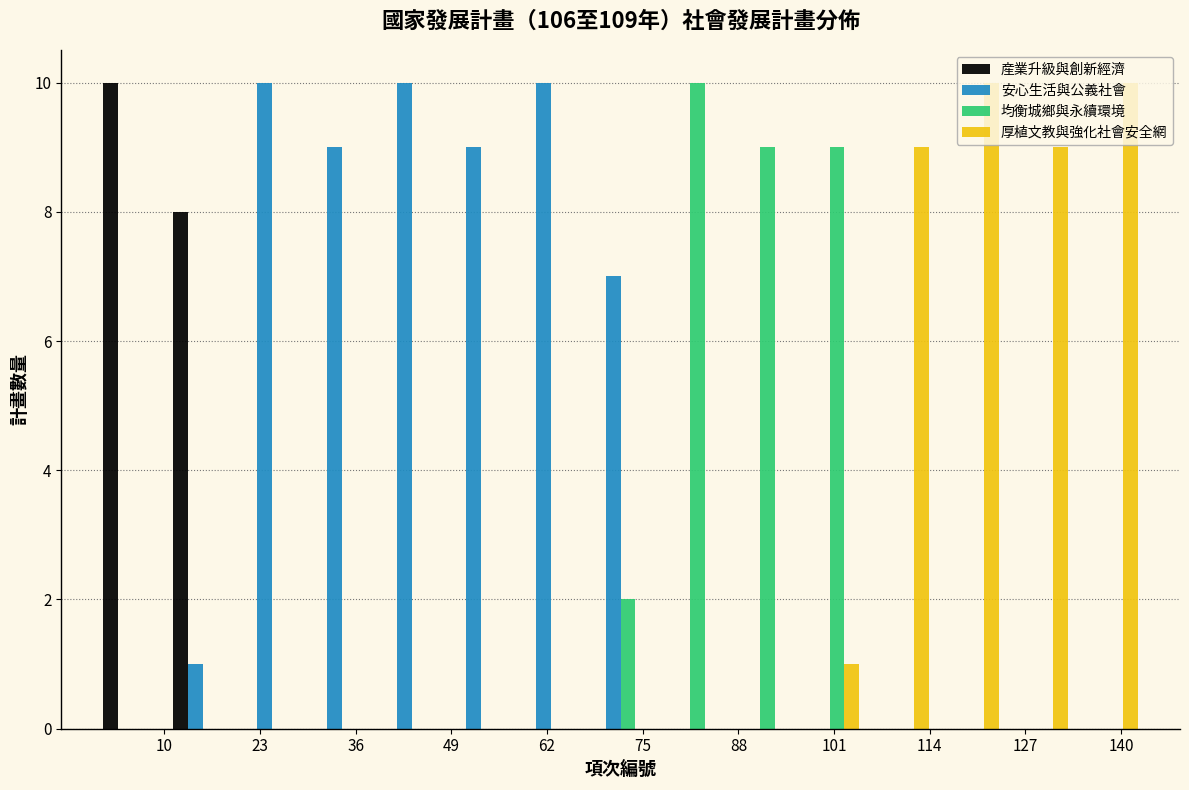

What is the height of the 均衡城鄉與永續環境 bar covering 76 to 86 on the x-axis? Neither the bar edges nor the heights are printed on the chart, so give them approximately, as read against the axes.

10